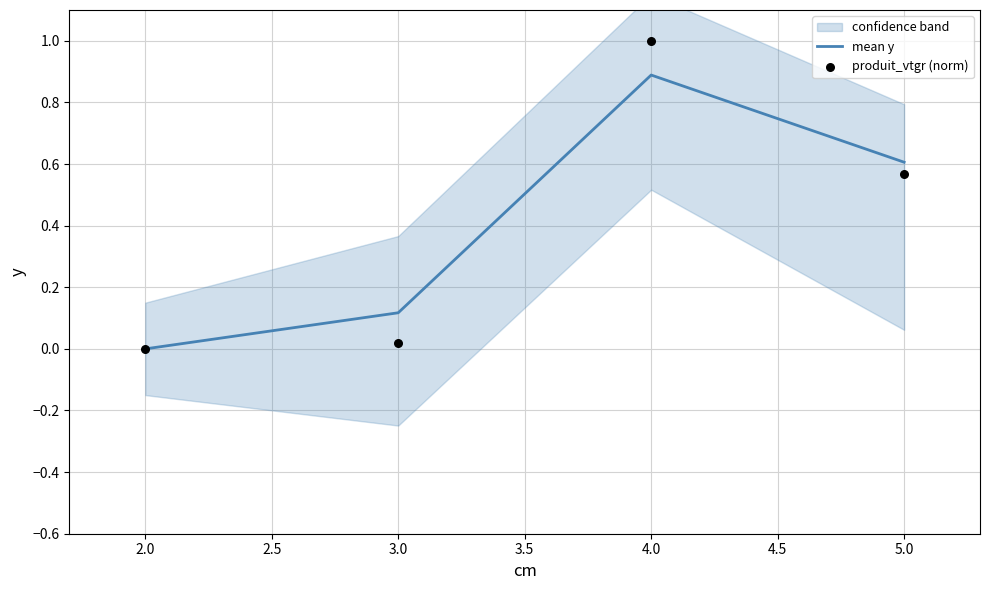

At how many categories does at least one series exceed 0?

3